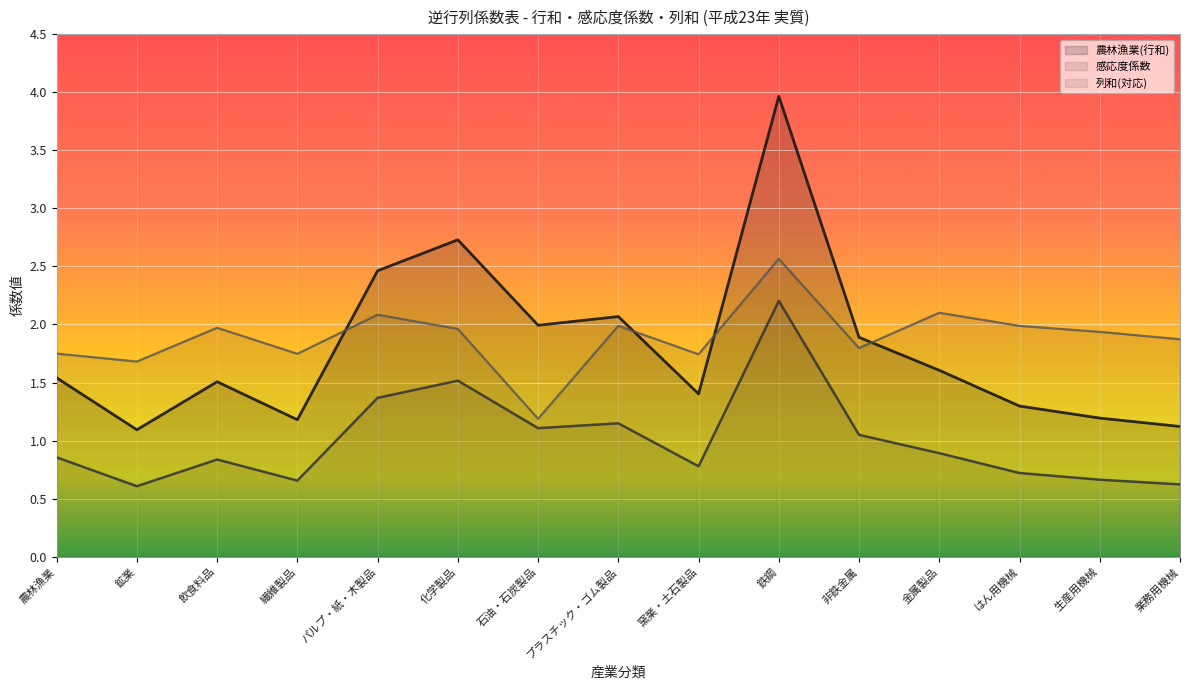

Reading left to right, transcribe all the data shown in this chart.

農林漁業(行和): 1.5	1.1	1.5	1.2	2.5	2.7	2.0	2.1	1.4	4.0	1.9	1.6	1.3	1.2	1.1
感応度係数: 0.9	0.6	0.8	0.7	1.4	1.5	1.1	1.1	0.8	2.2	1.0	0.9	0.7	0.7	0.6
列和(対応): 1.7	1.7	2.0	1.7	2.1	2.0	1.2	2.0	1.7	2.6	1.8	2.1	2.0	1.9	1.9